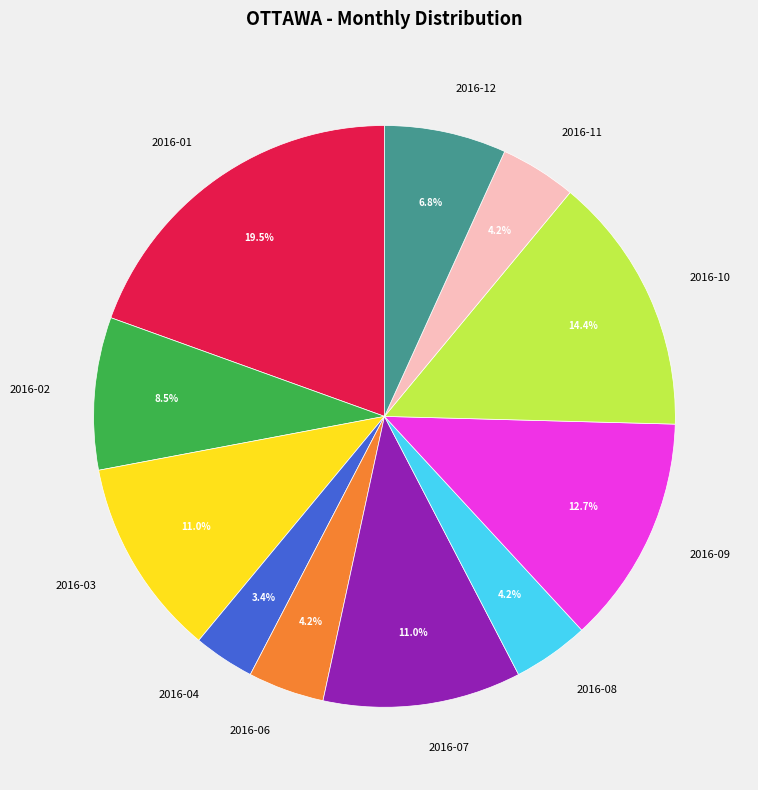

To the nearest percent, what portion does 2016-04 represent?

3%